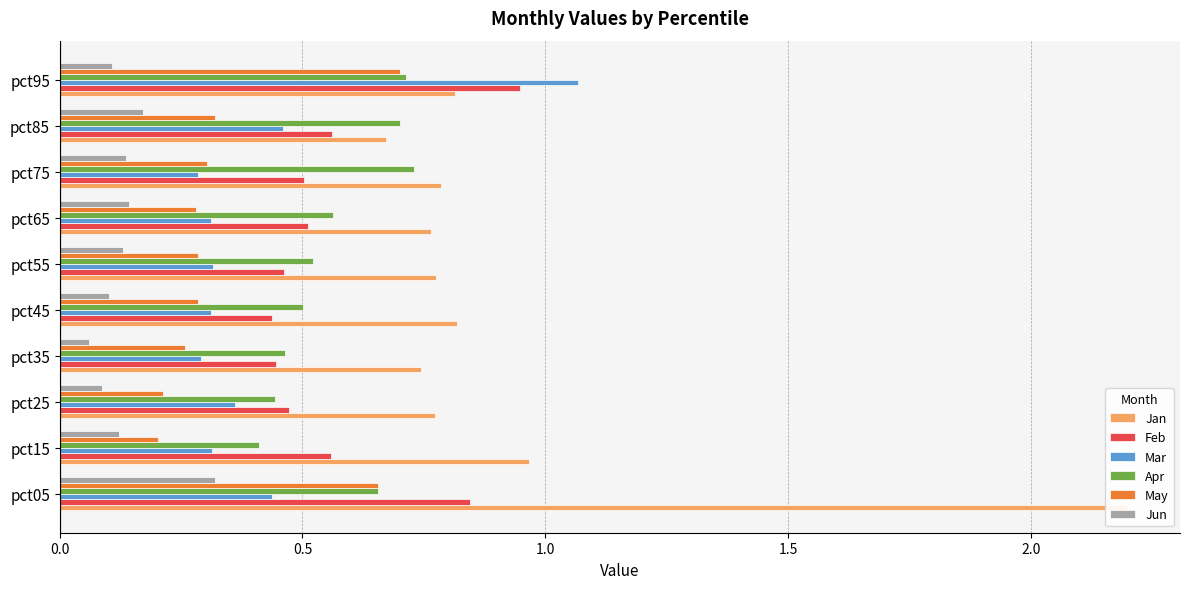

Which has a higher value, pct55 or pct75?

pct75